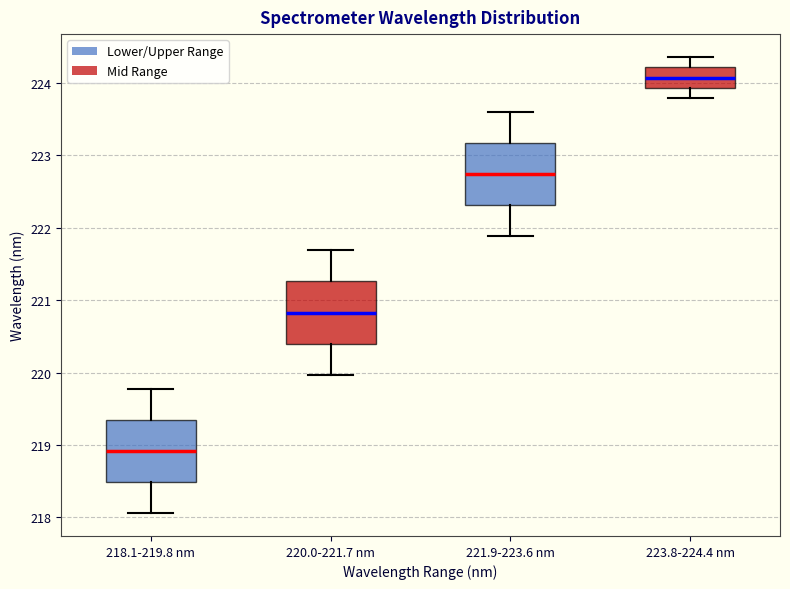

Which box's median line is the lowest?

218.1-219.8 nm